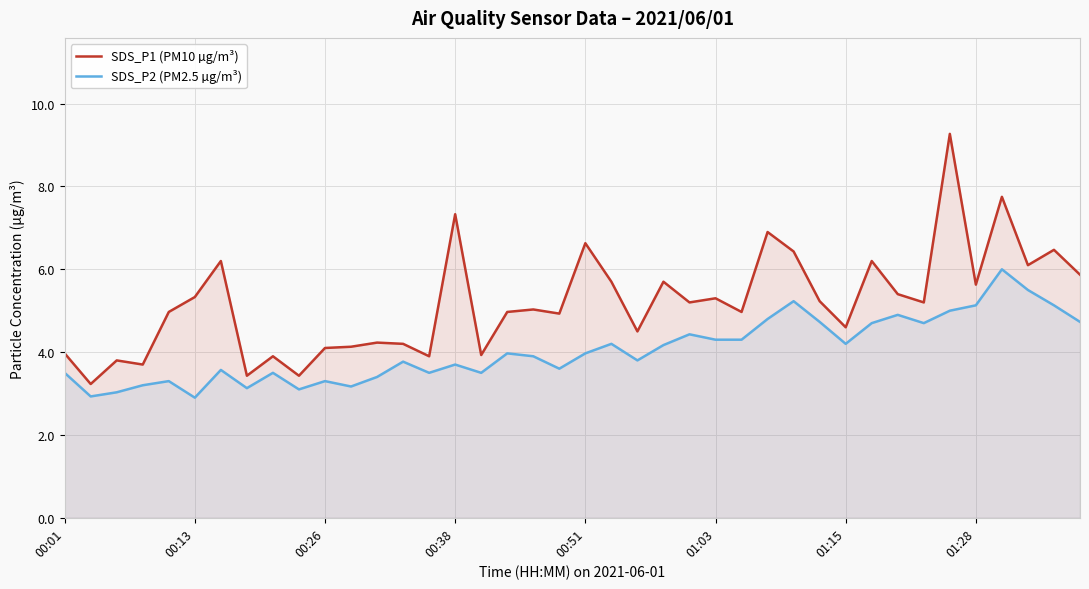

What is the value of the SDS_P2 (PM2.5 µg/m³) point at the 38th from the left?

5.5